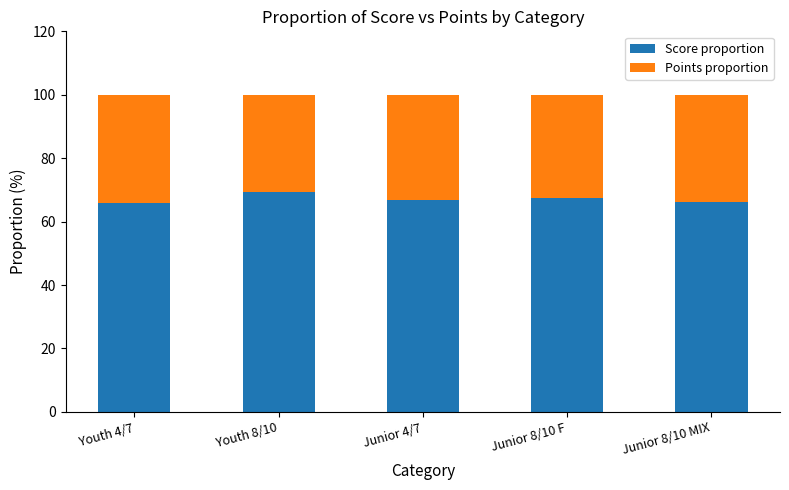

What is the total value across all series at Youth 8/10?

100.0